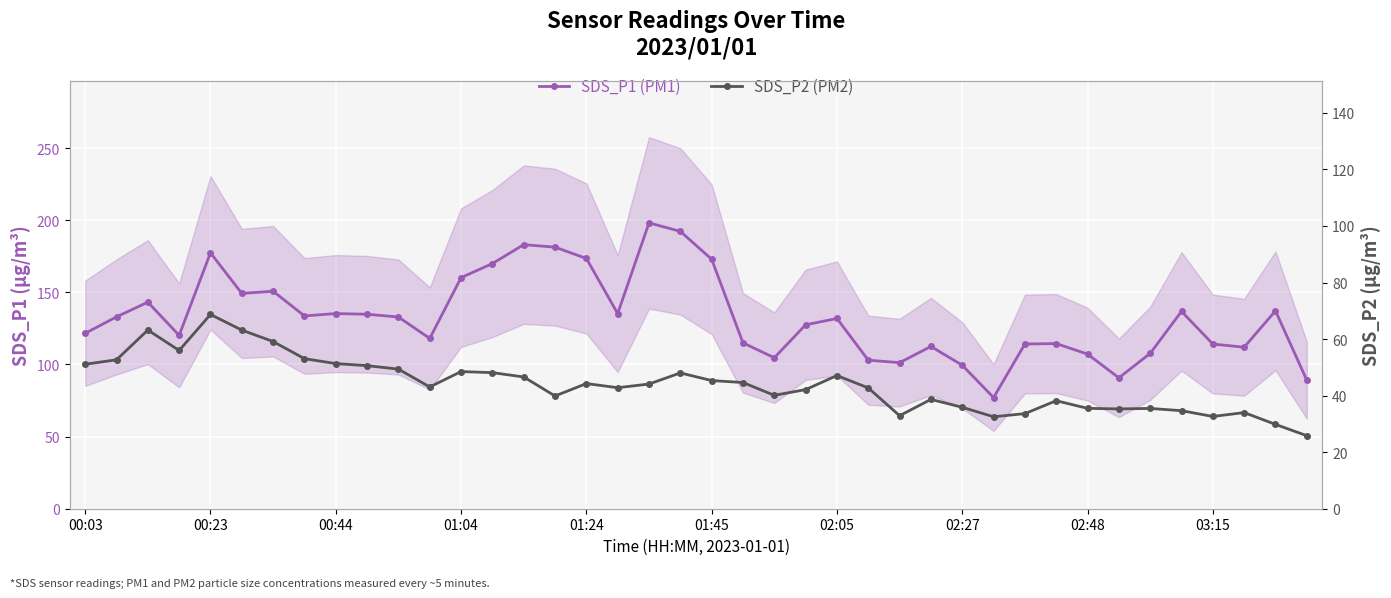

True or false: SDS_P1 (PM1) has a value of 232.5 at 10.

False